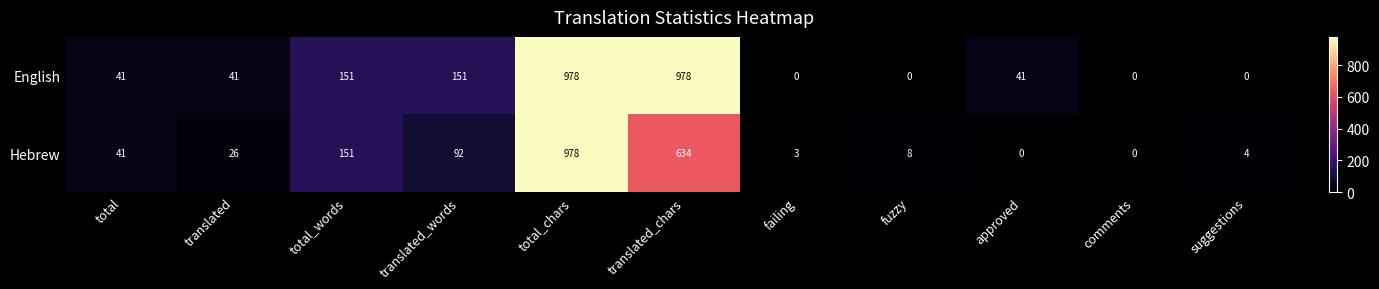

Which category has the highest value in the Hebrew series?

total_chars